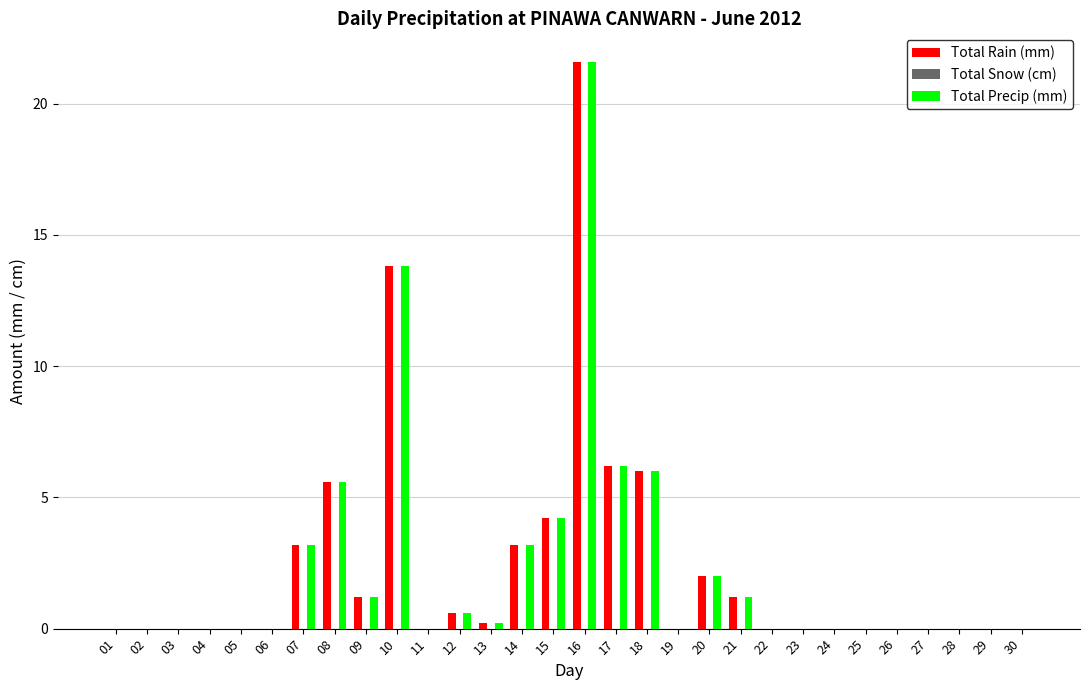

At which label does Total Rain (mm) reach its peak?

16